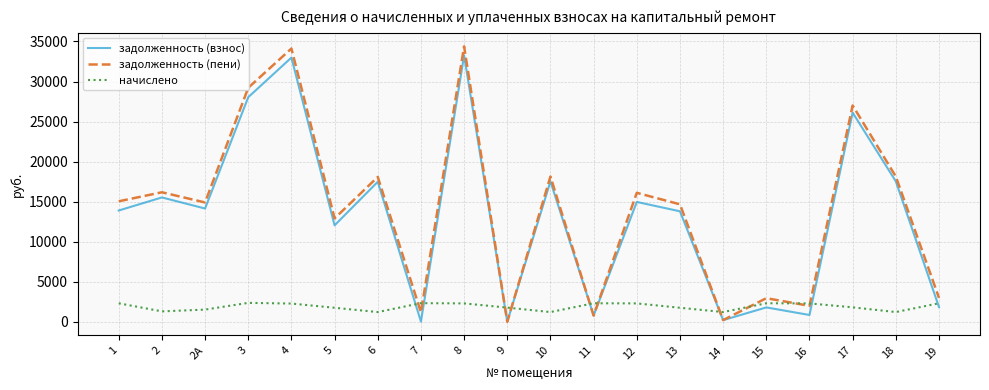

Between 3 and 10, which series saw the biggest shift?

задолженность (пени)